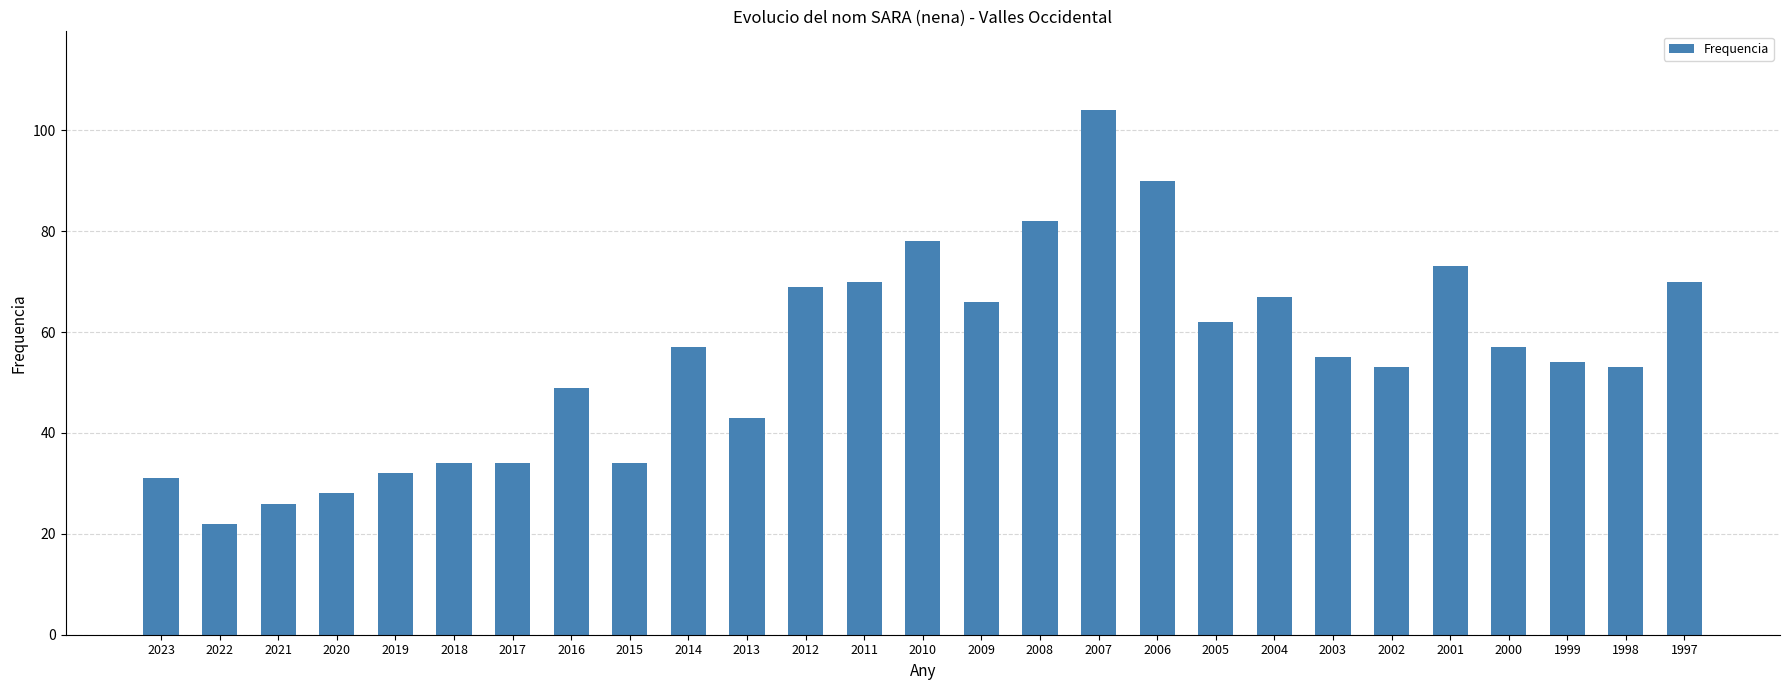

What is the minimum value shown in the chart?

22